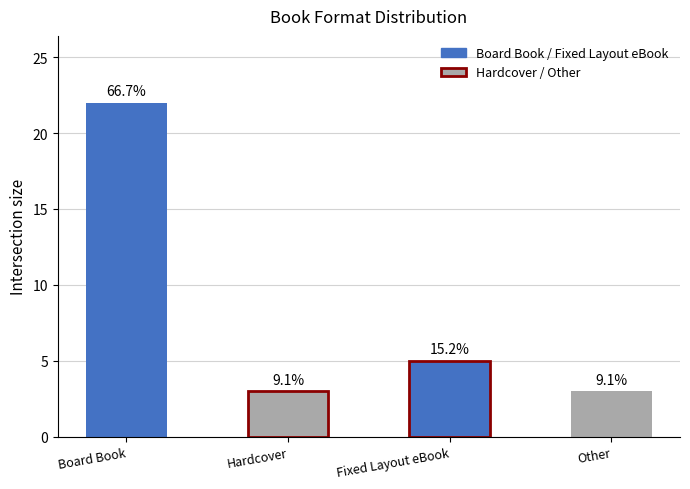

What is the greatest value displayed?

22